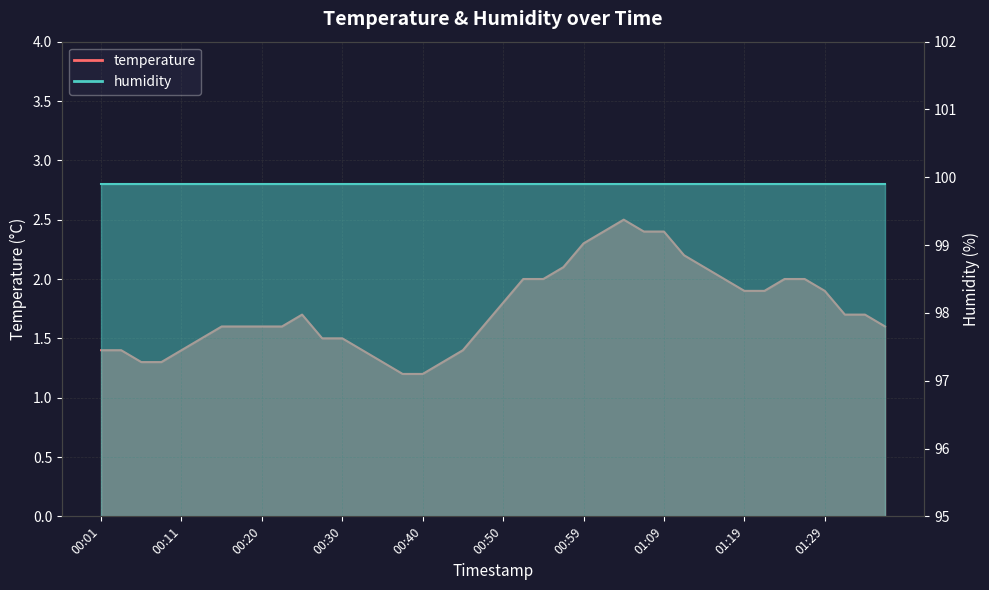

Which has a higher value, 00:52 or 00:06?

00:52